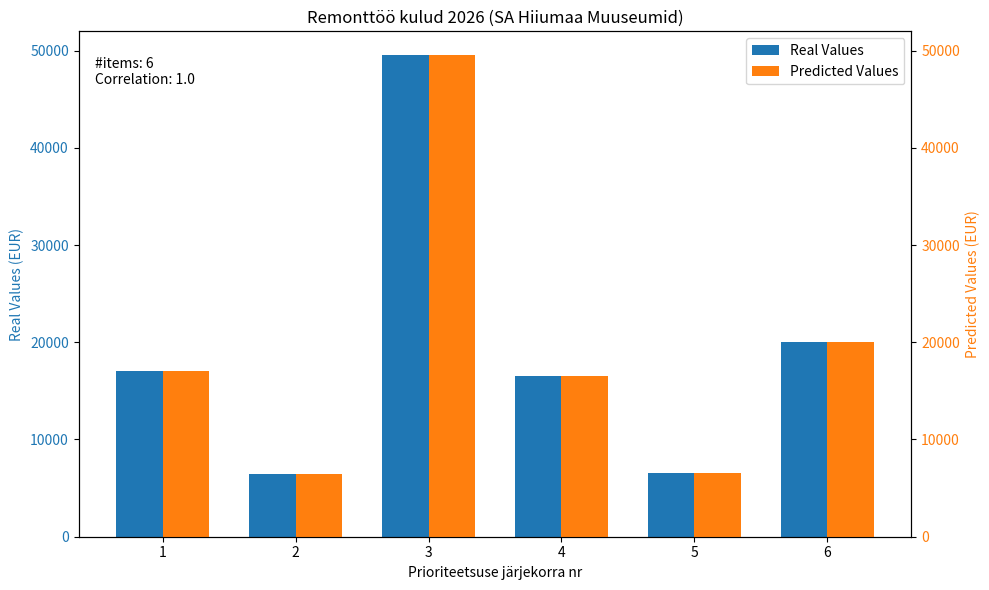

Rank the categories by Real Values value from lowest to highest.

2, 5, 4, 1, 6, 3